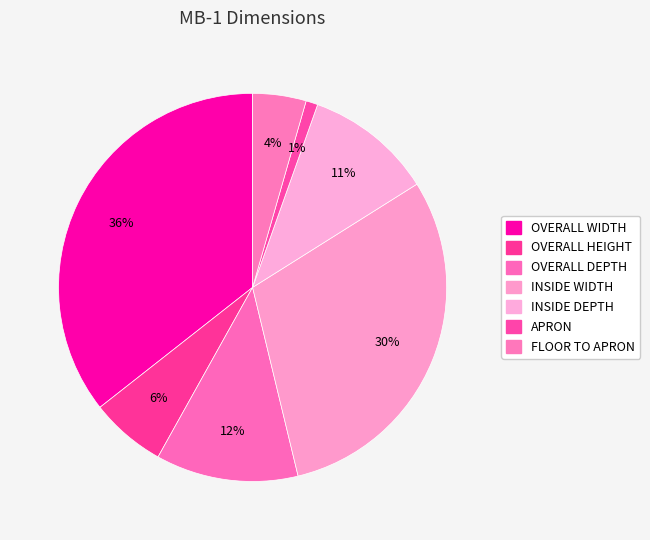

To the nearest percent, what portion does OVERALL HEIGHT represent?

6%